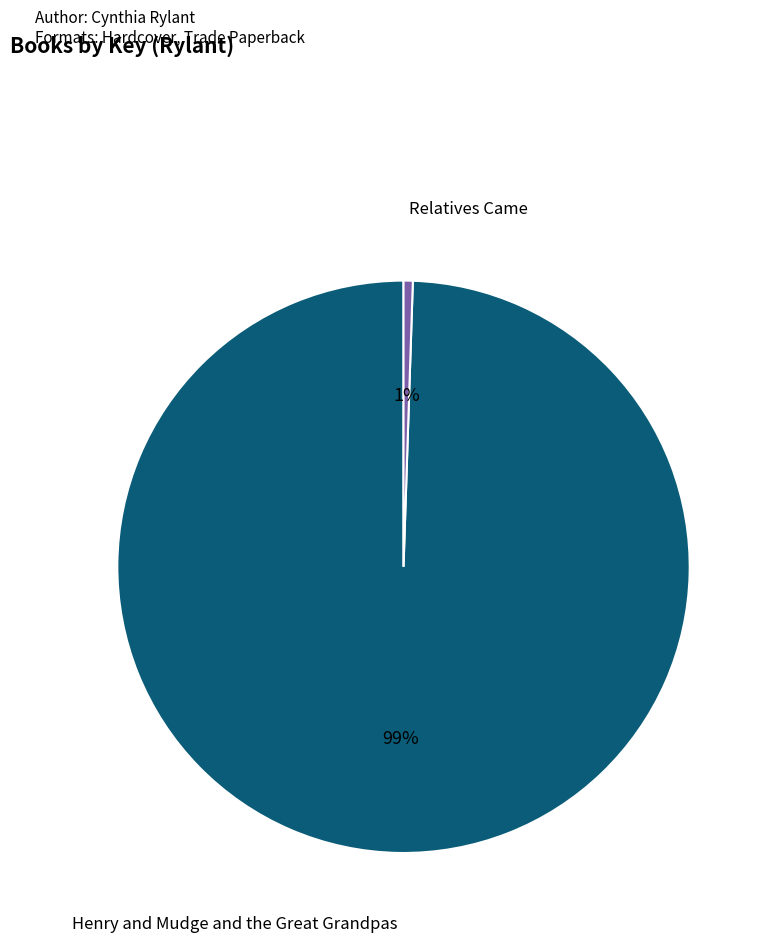

Combined, do Henry and Mudge and the Great Grandpas and Relatives Came account for over 50%?

Yes